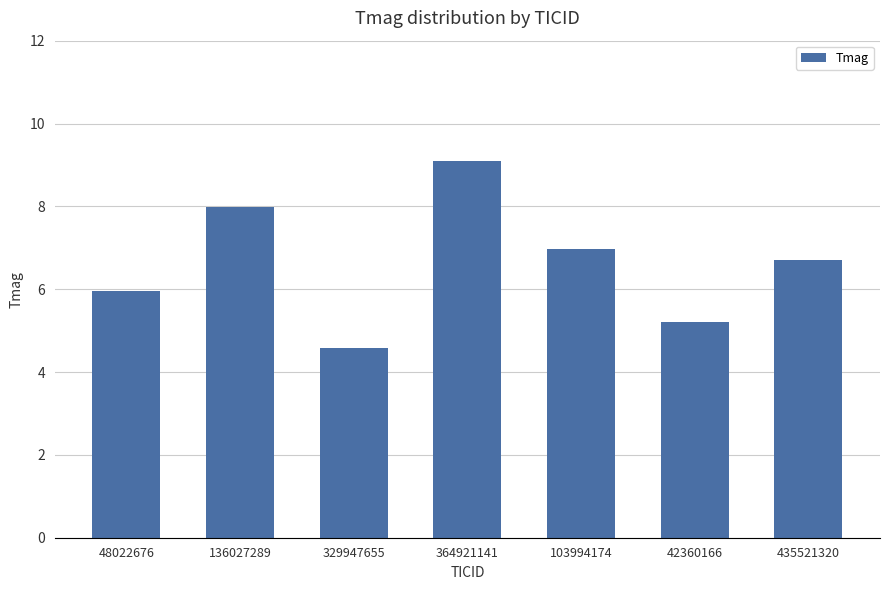

What is the minimum value shown in the chart?

4.6